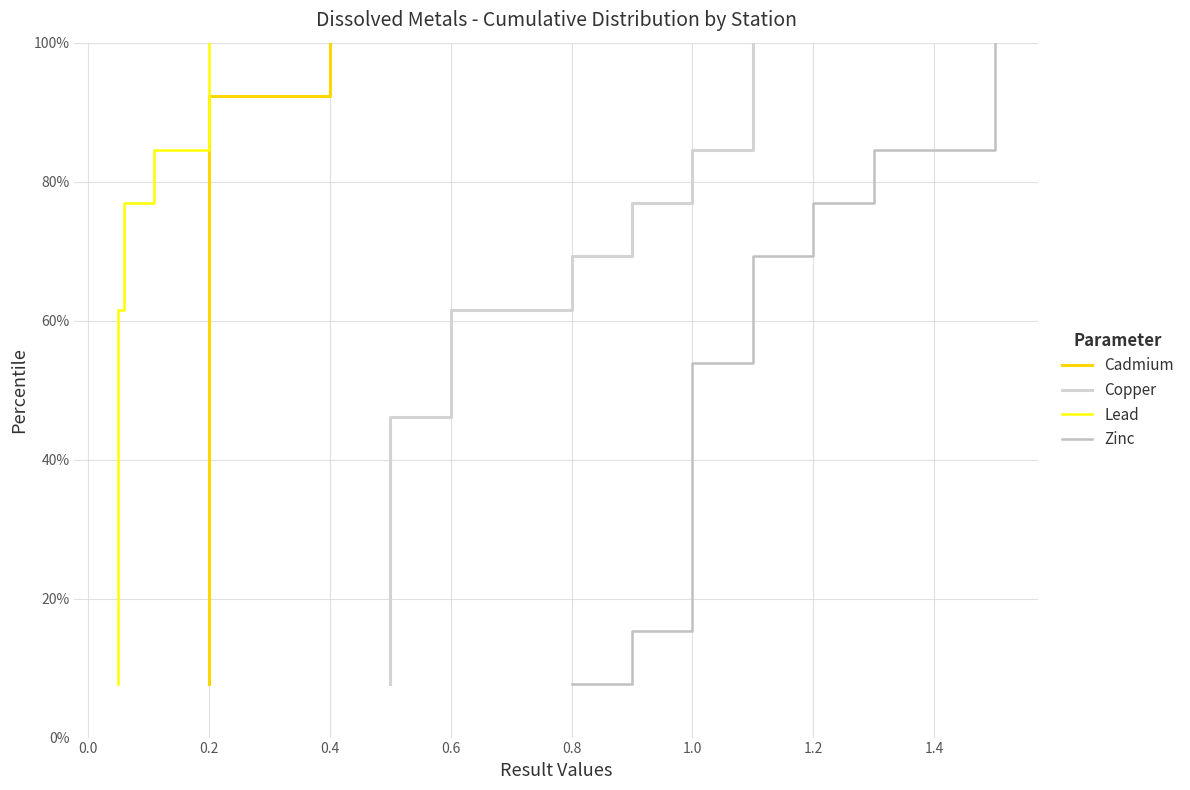

Rank the series by their maximum value, from highest to lowest.

Cadmium, Copper, Lead, Zinc